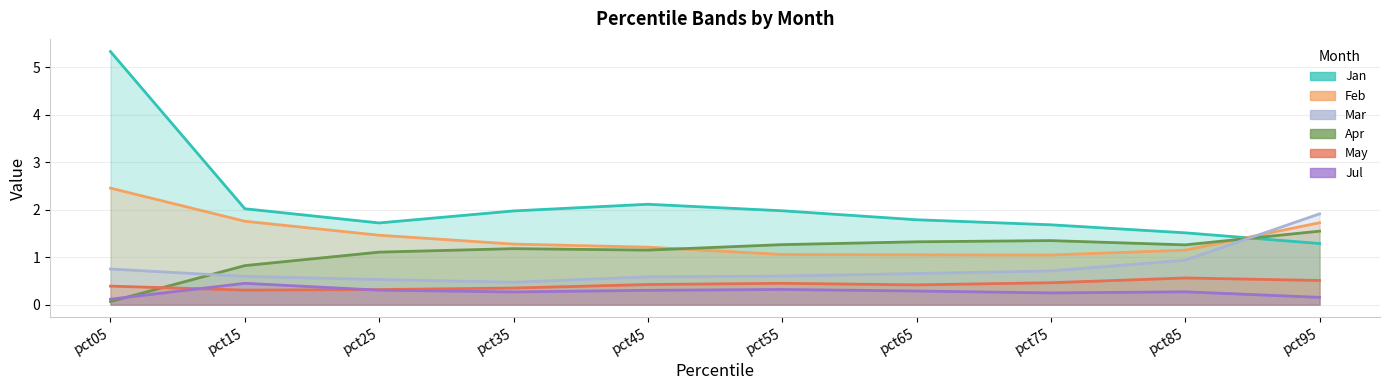

At how many categories does at least one series exceed 0?

10